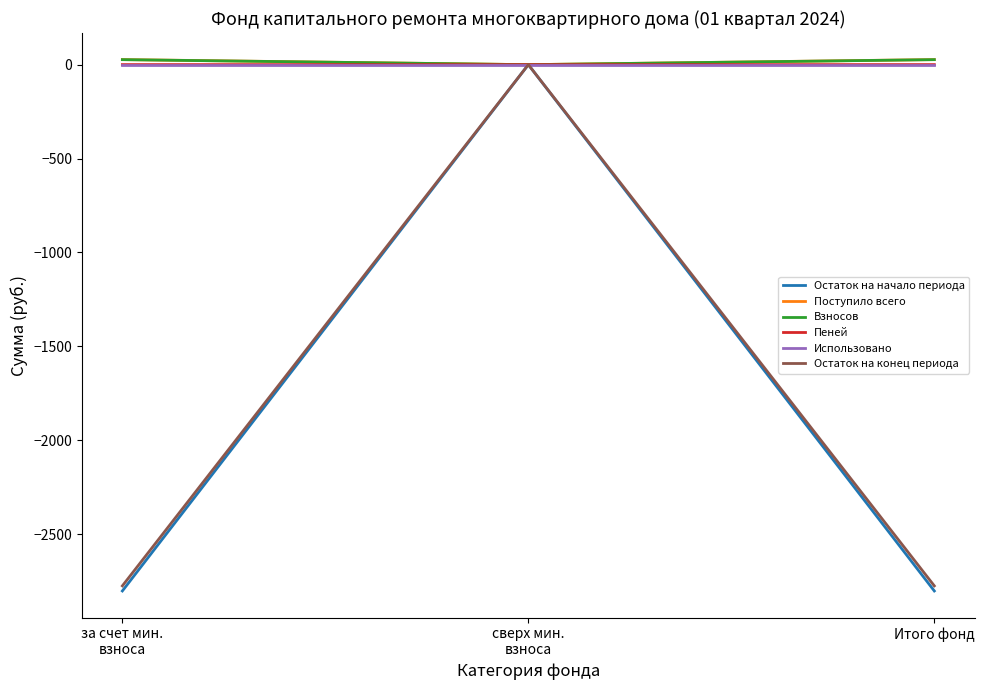

What is the difference between the second highest and minimum values in the Пеней series?

0.3